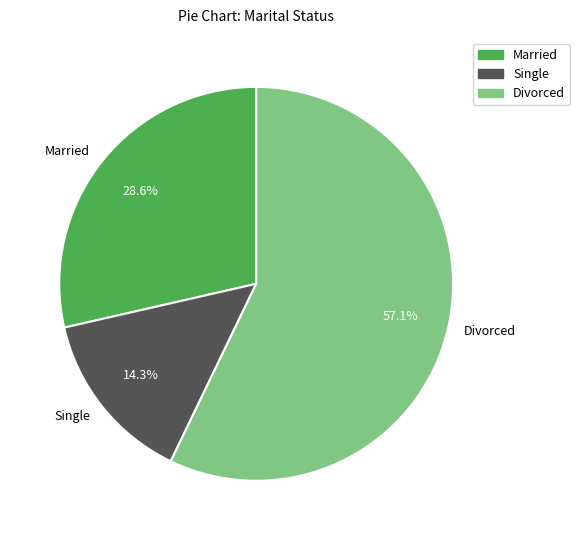

To the nearest percent, what is the difference between the largest and smallest slice percentages?

43%